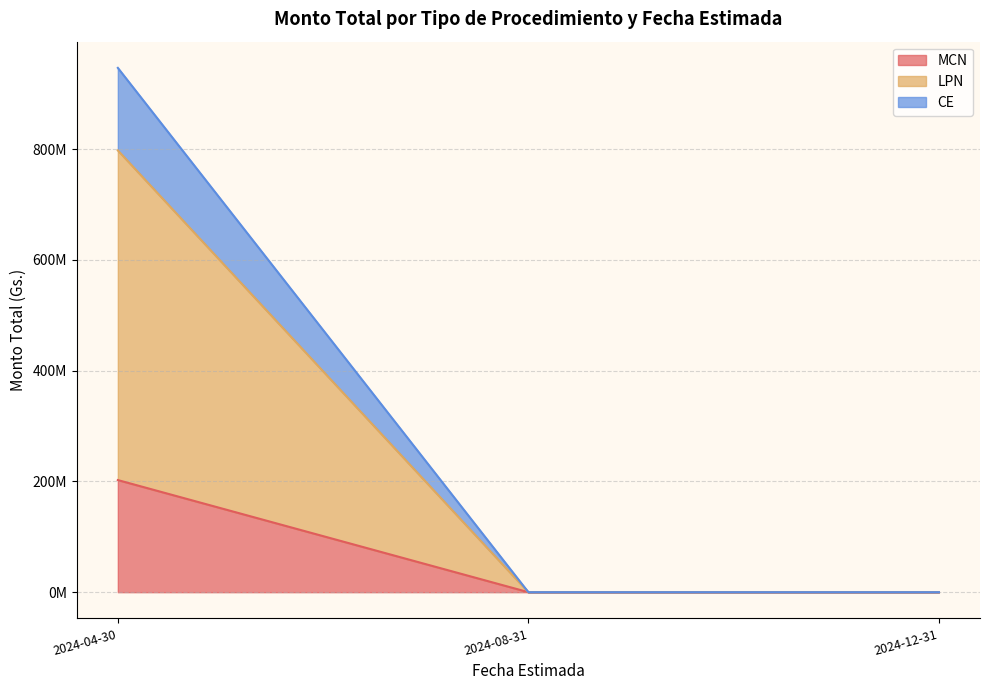

Which series ends up on top after the final intersection of LPN and MCN?

LPN